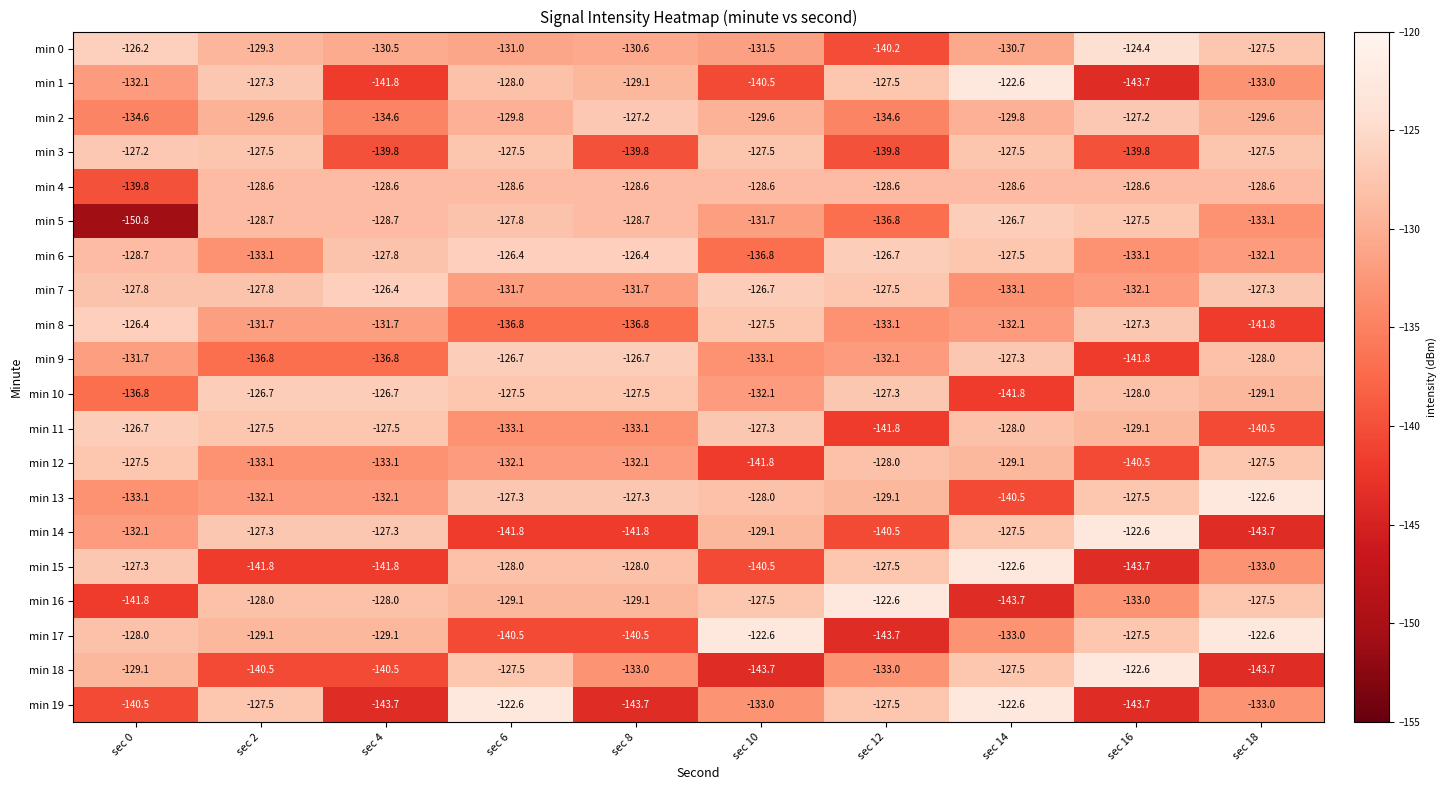

At which label does min 7 first exceed -127?

sec 4